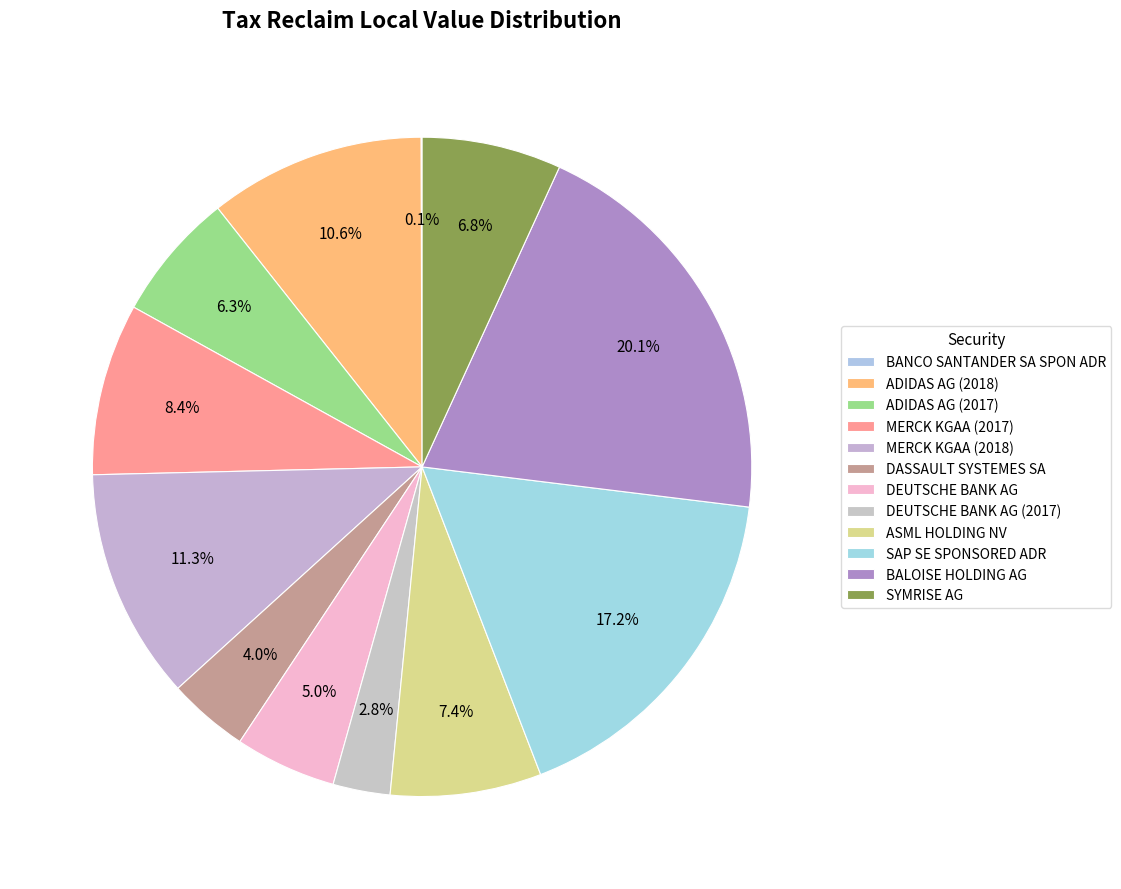

Is there a majority slice in this chart?

No